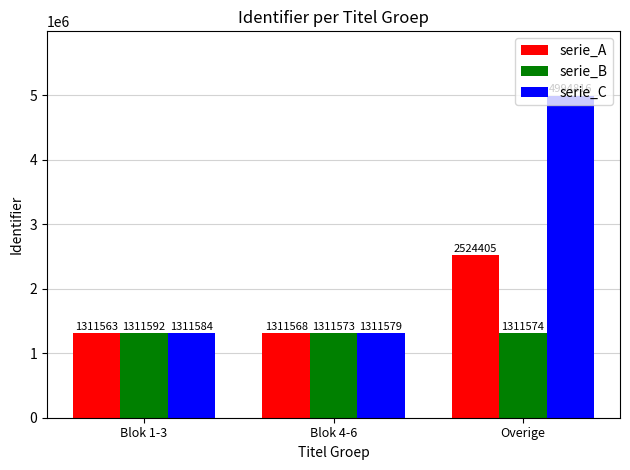

Does the chart contain any negative values?

No